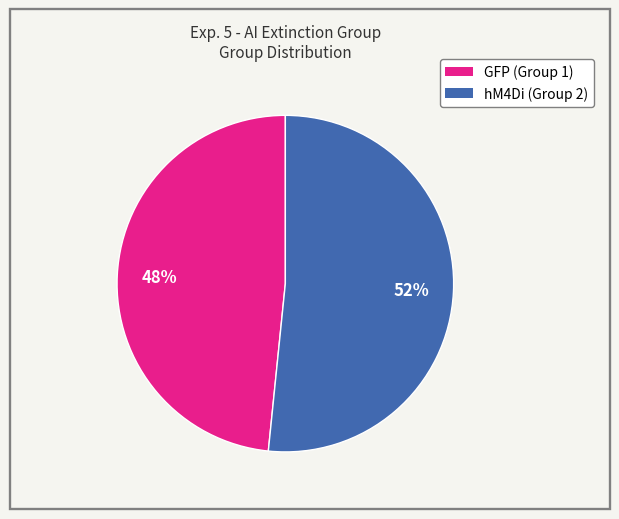

Count the number of slices in the pie.

2